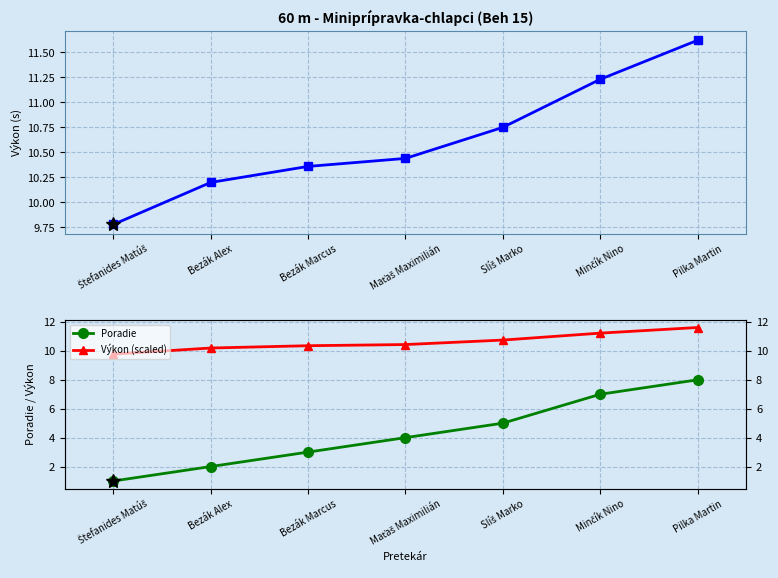

What is the highest value of the Poradie series?

8.0